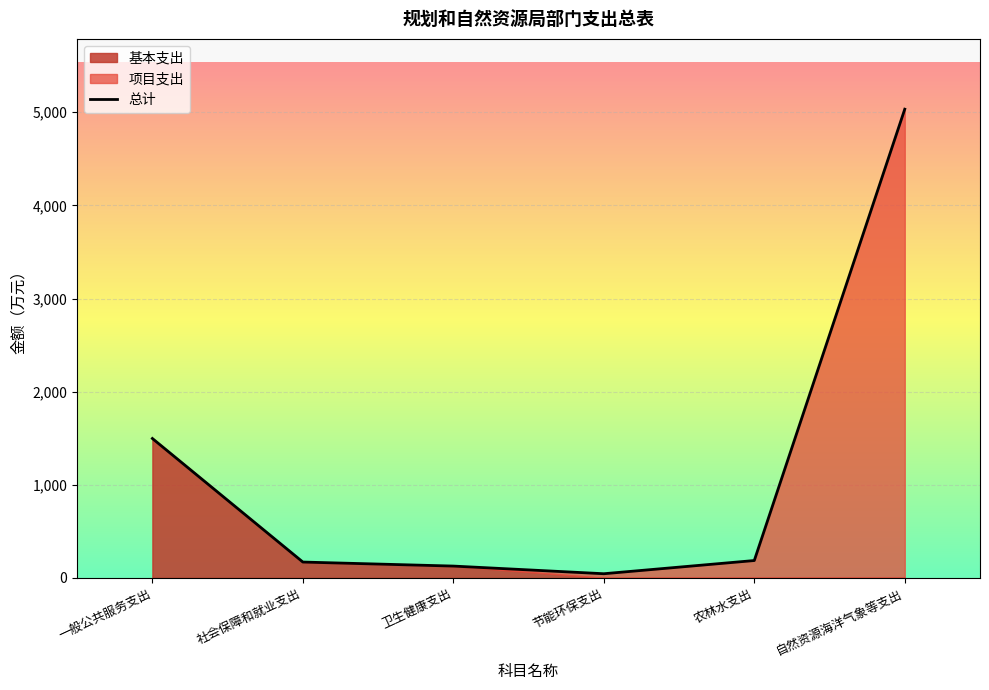

Reading right to left, transcribe all the data shown in this chart.

总计: 5033.4	185.8	44.0	126.3	169.5	1496.5
基本支出: 0.0	0.0	0.0	126.3	169.5	1496.5
项目支出: 5033.4	185.8	44.0	0.0	0.0	0.0